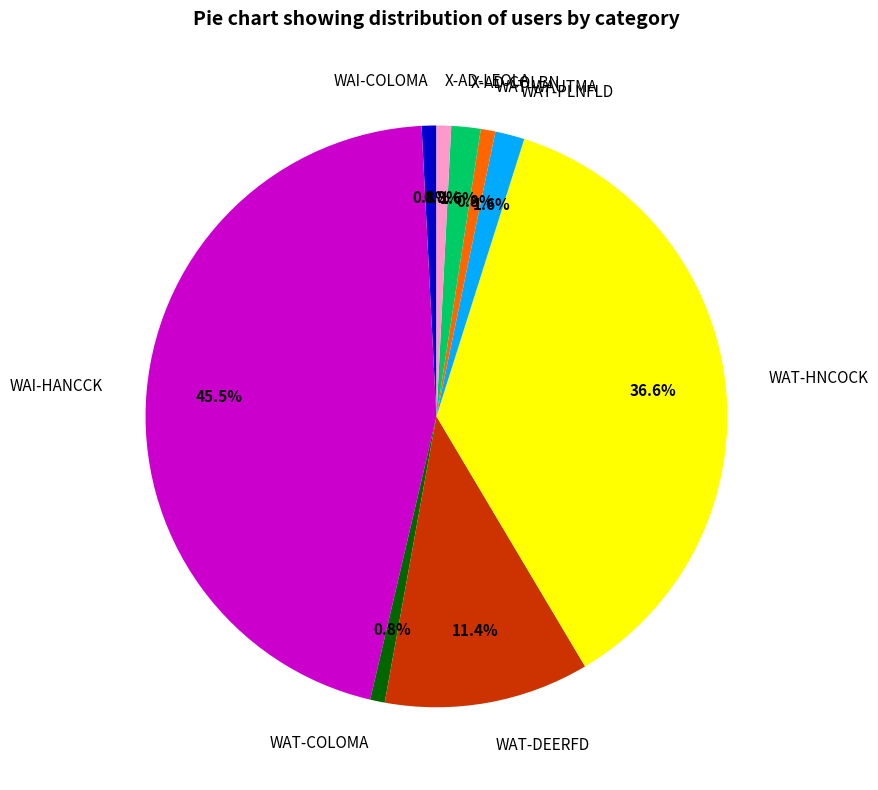

Is X-AD-COLBN the majority of the pie?

No